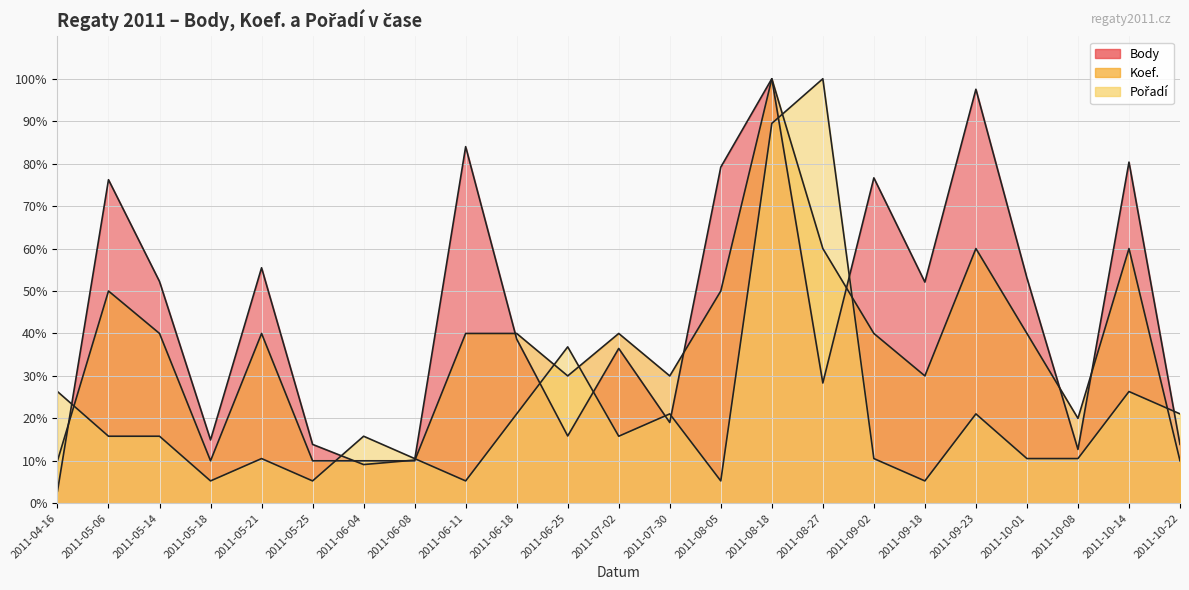

What is the value of the Body point at the 2nd from the left?

76.2